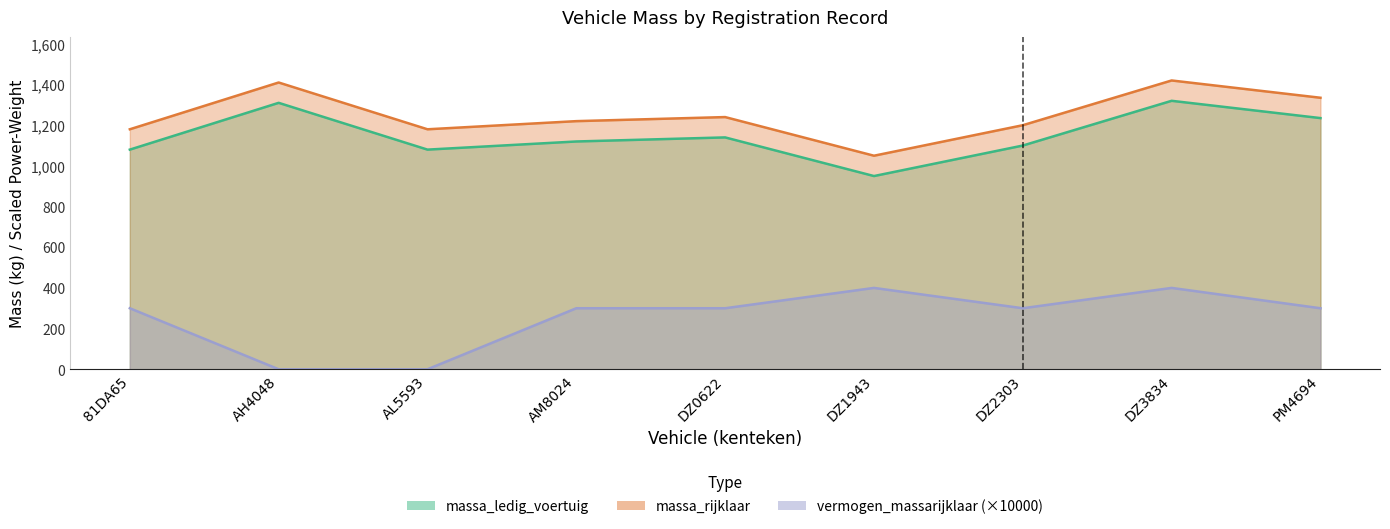

What is the value of the massa_rijklaar point at the 9th from the left?

1335